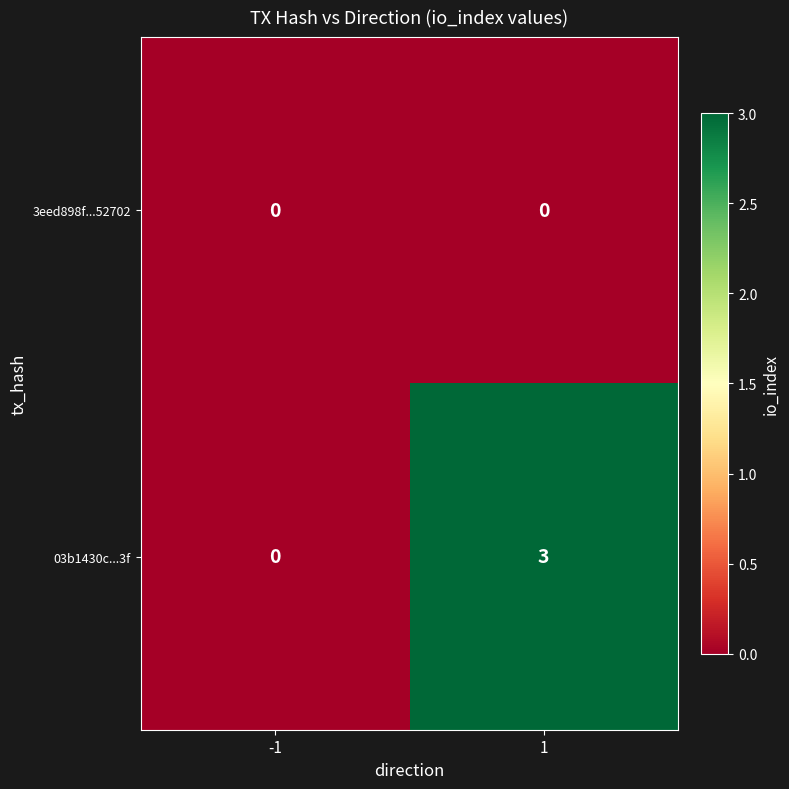

Which series changed the most between -1 and 1?

03b1430c...3f